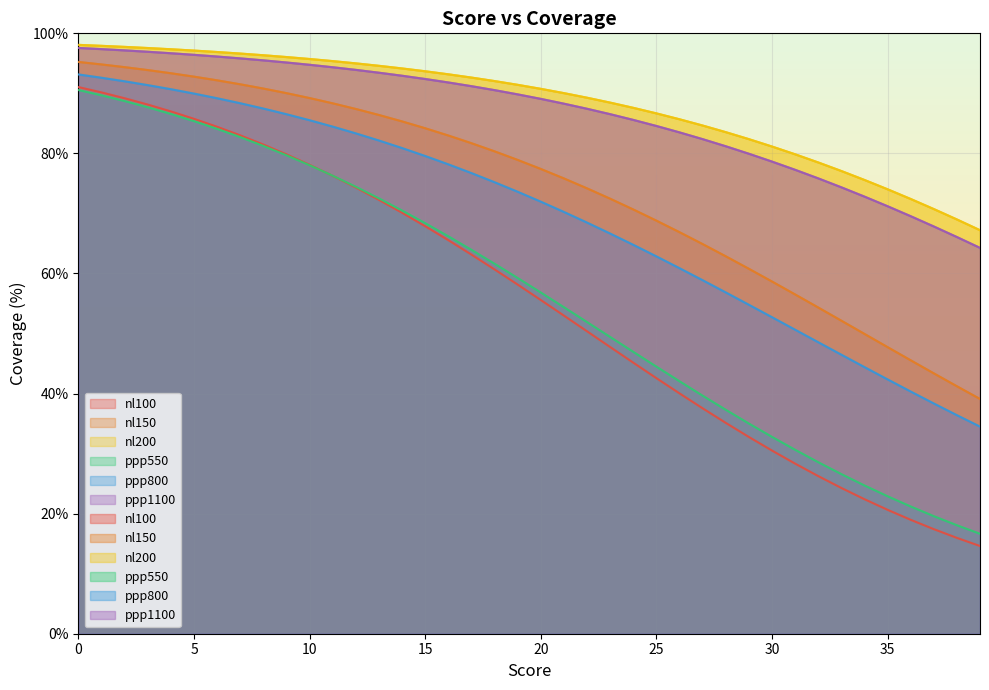

Rank the series at 36 from highest to lowest value.

nl200, ppp1100, nl150, ppp800, ppp550, nl100